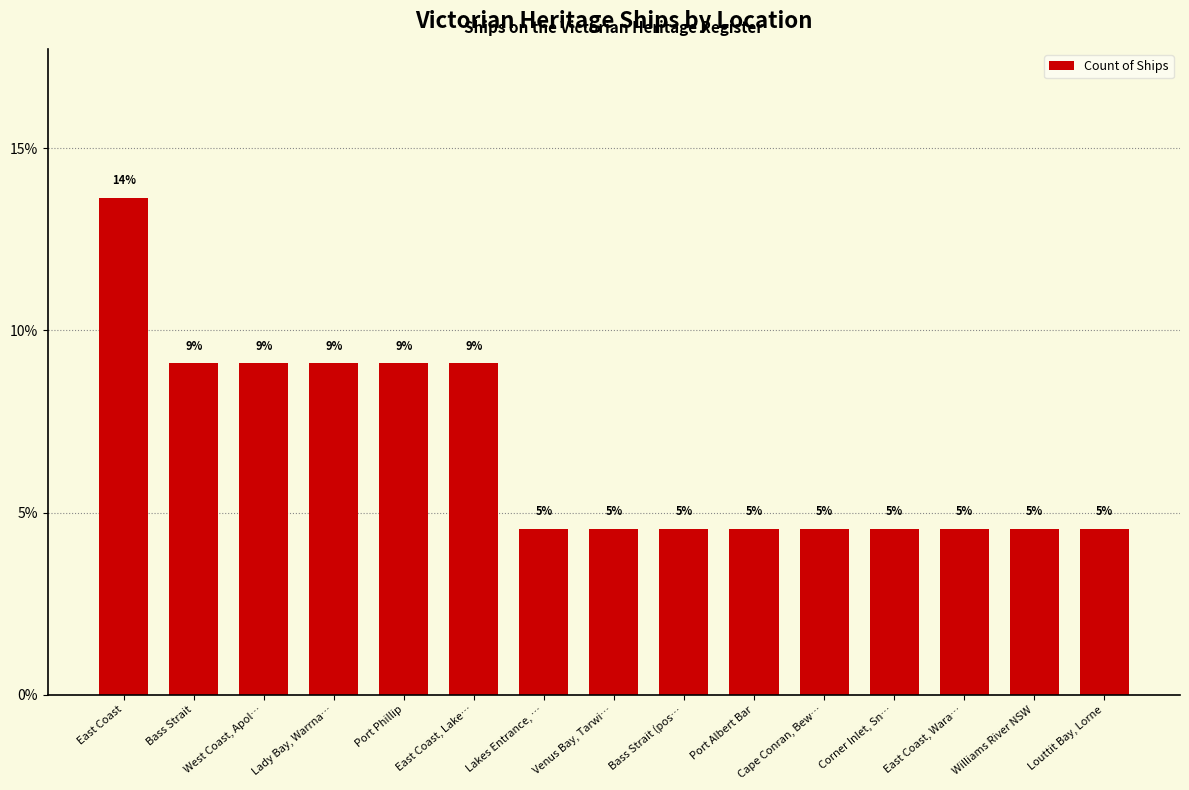

Are the bars grouped side by side (vs. stacked)?

No